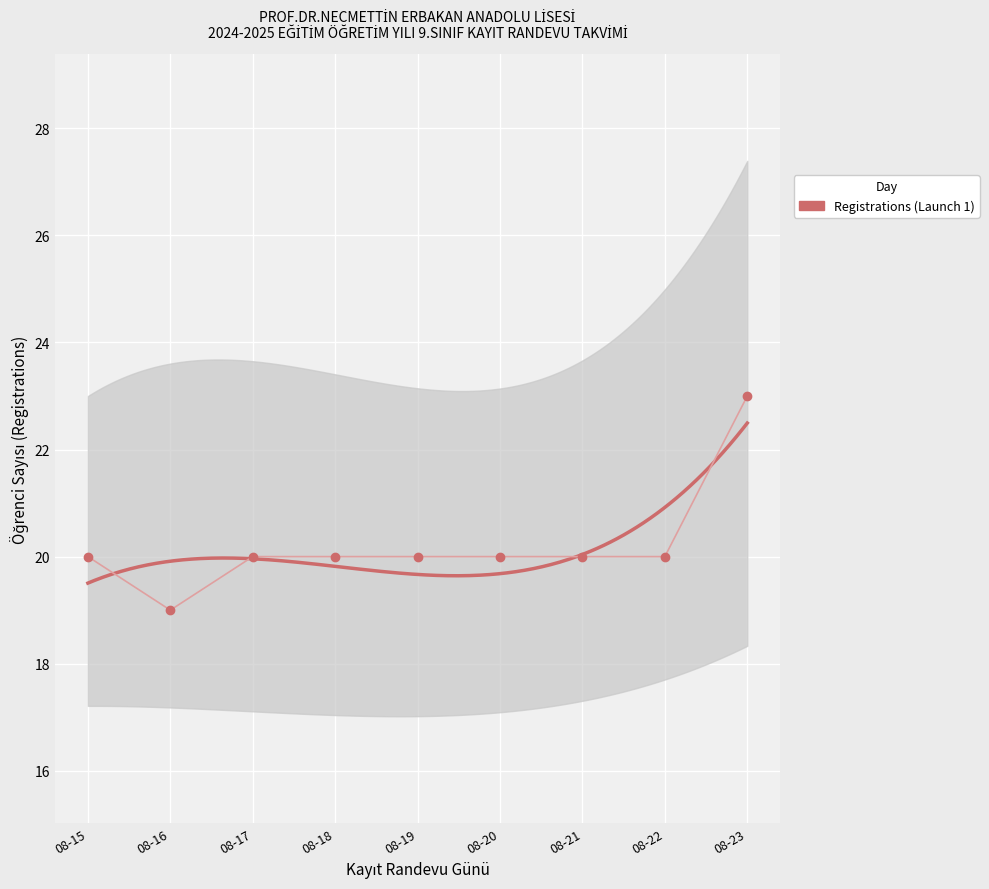

What is the average value?

20